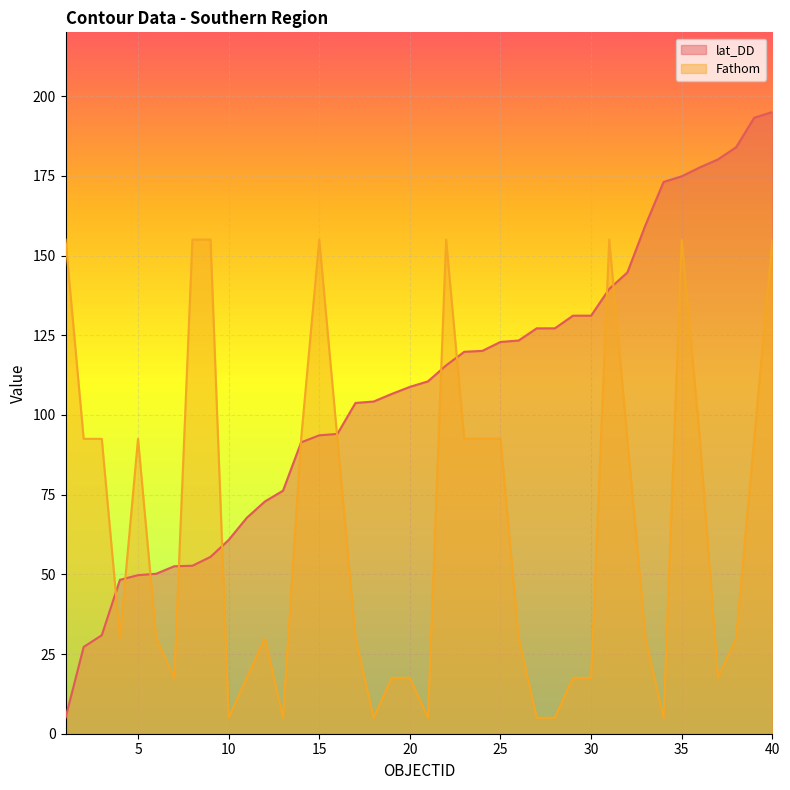

True or false: Fathom has a value of 31.4 at 29.

False